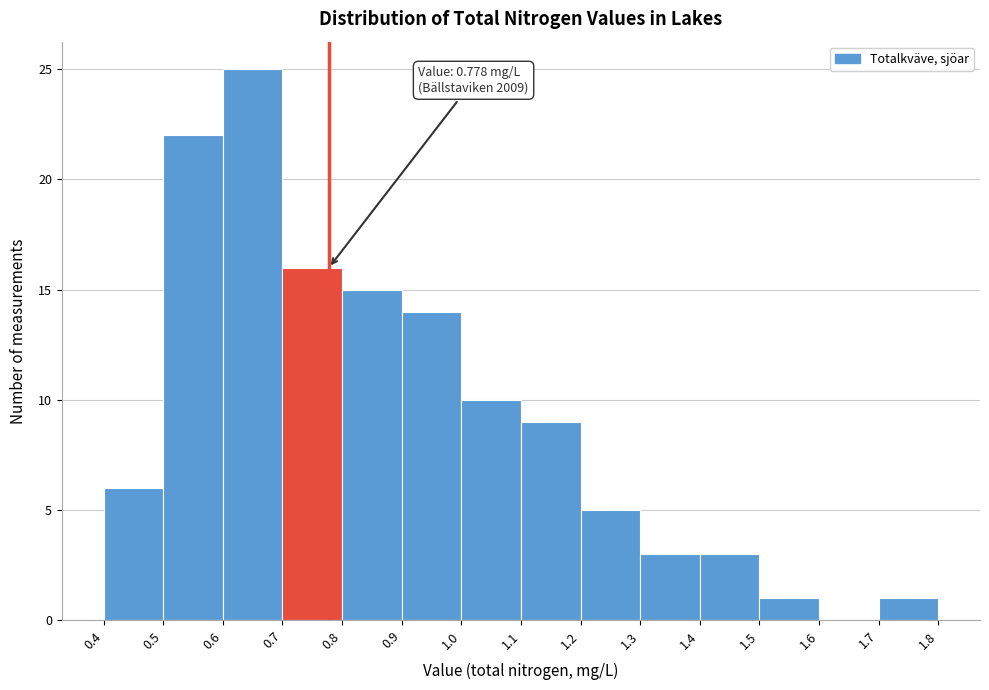

Over which range of the x-axis is the bar tallest?

0.6 to 0.7